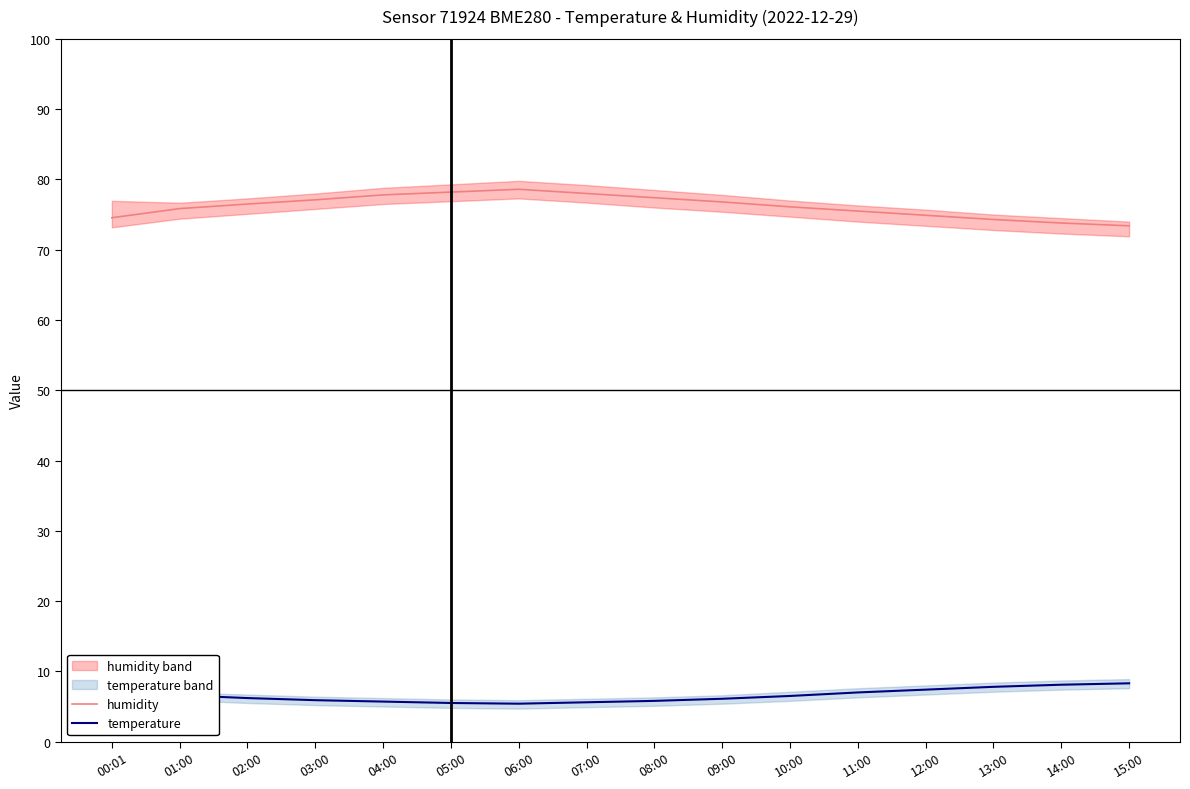

True or false: humidity and temperature cross at least once.

False